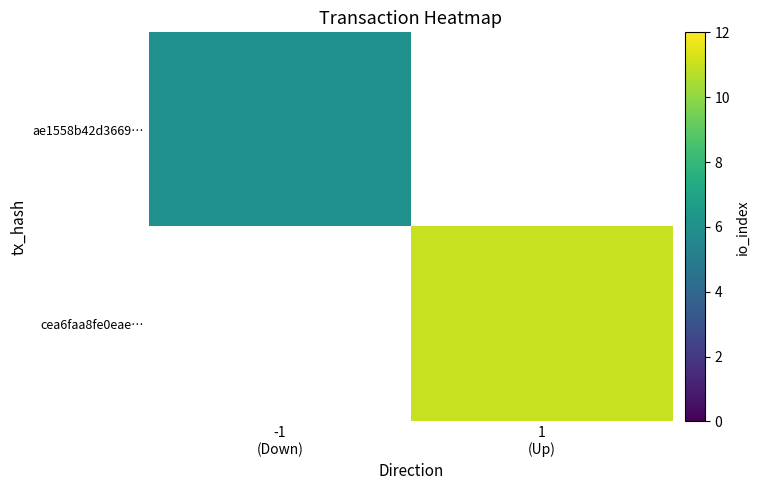

What is the smallest value displayed?

6.0